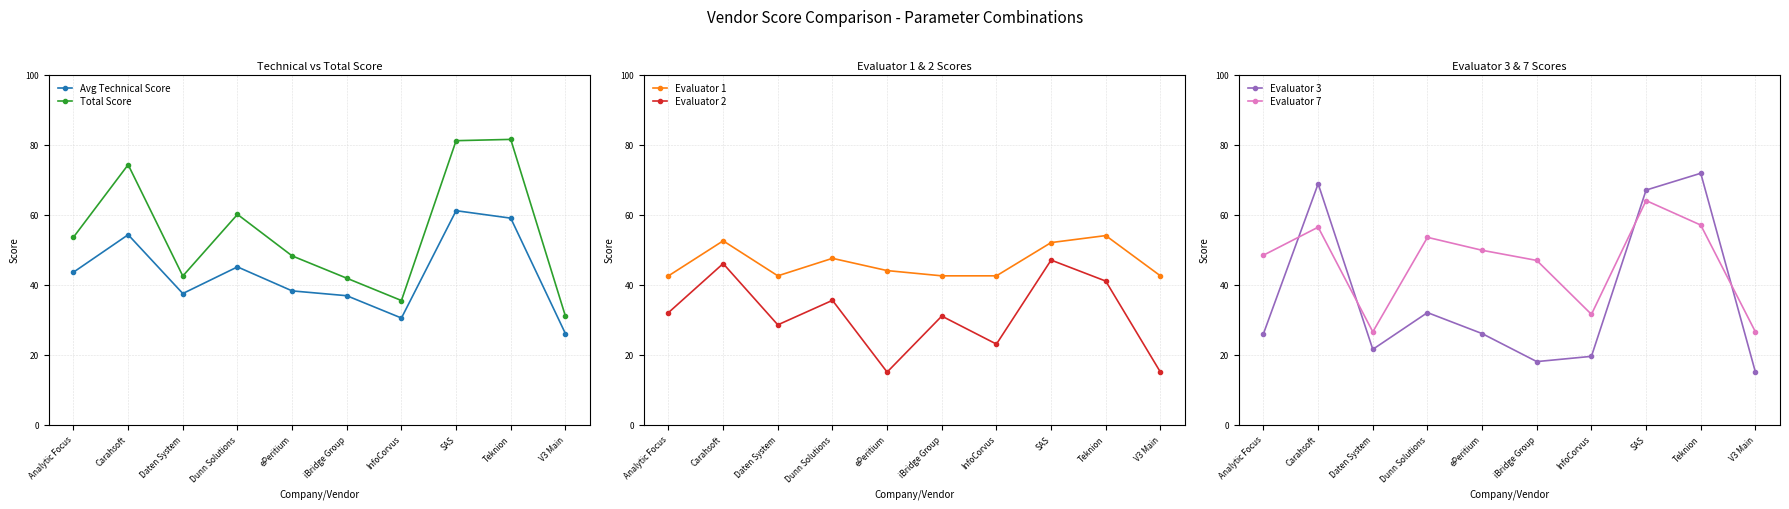

Between Teknion and ePeritium, which is larger?

Teknion